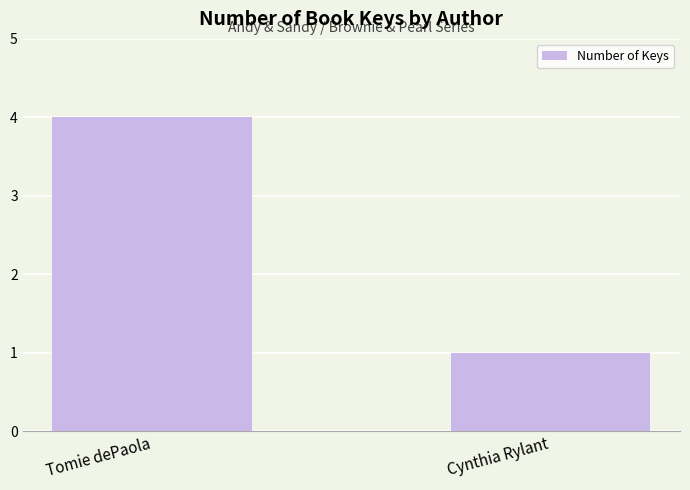

What is the value of the 1st bar from the left?

4